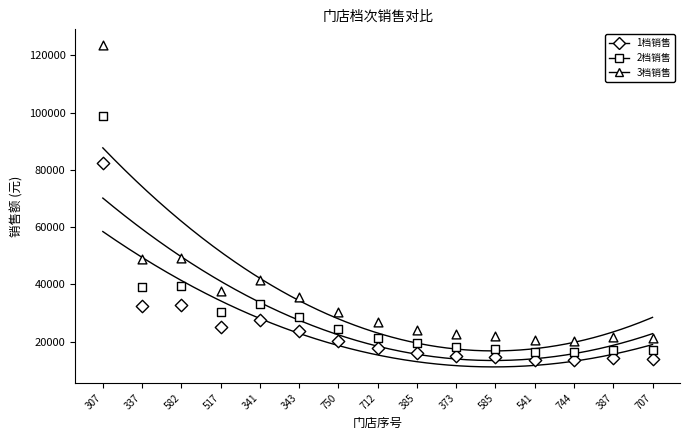

Which series contains the lowest Y value?

1档销售